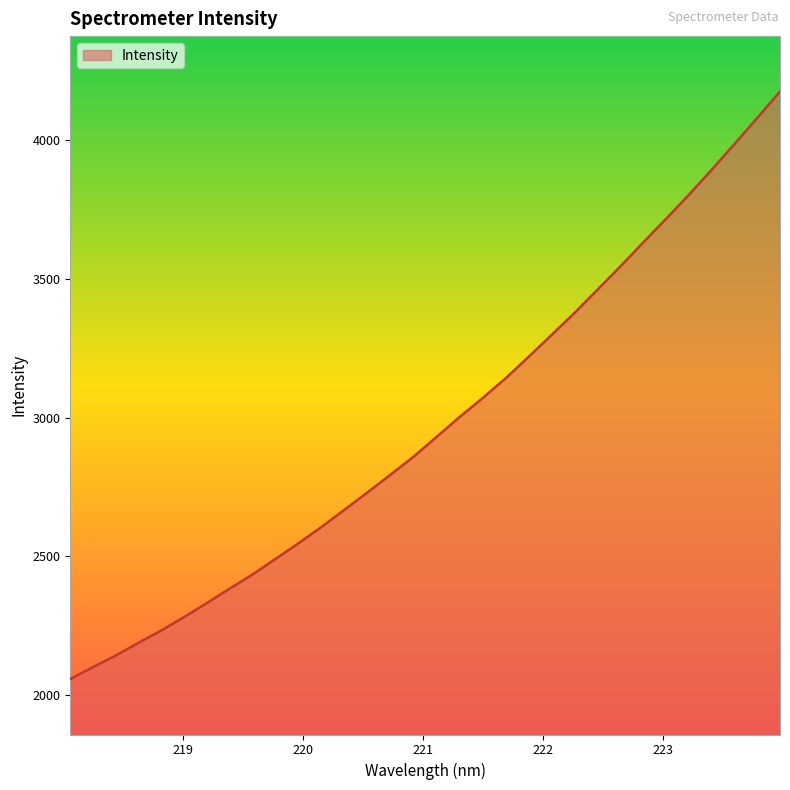

True or false: there are more than 2 points higher than both neighbors.

False